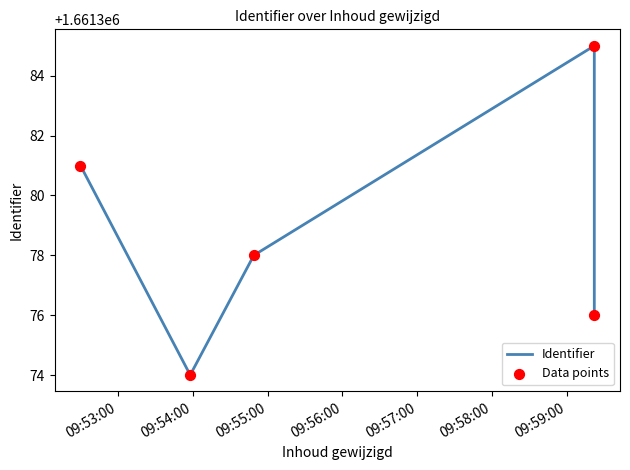

Which series reaches the maximum Y coordinate?

Identifier